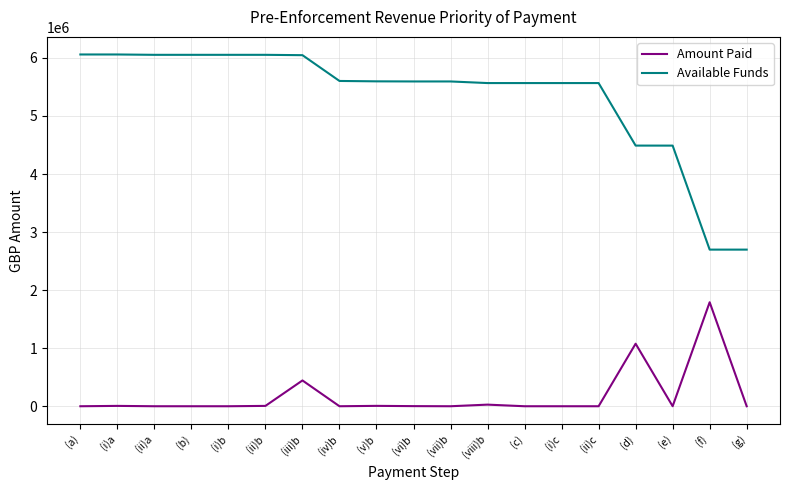

True or false: Available Funds and Amount Paid intersect in this chart.

False